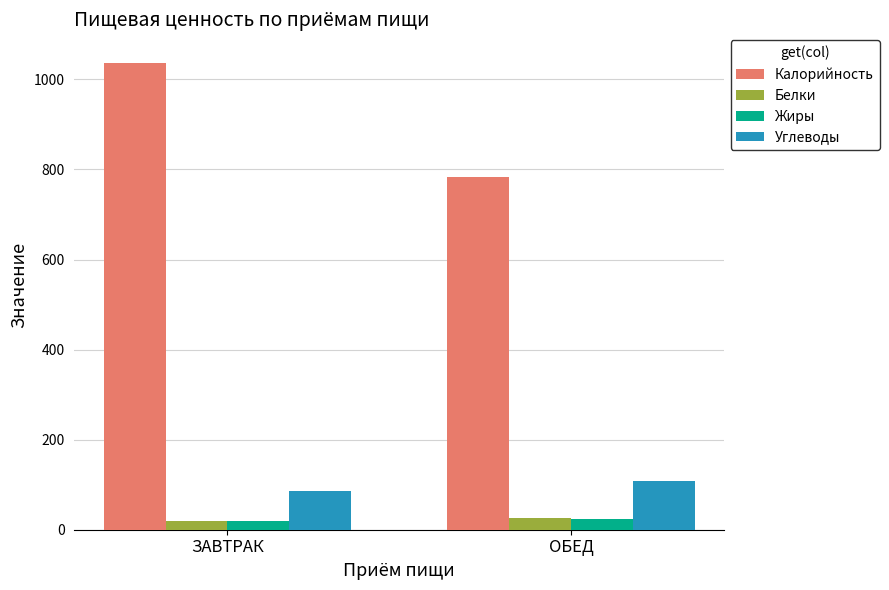

The value of Белки at ОБЕД is 27. True or false?

True